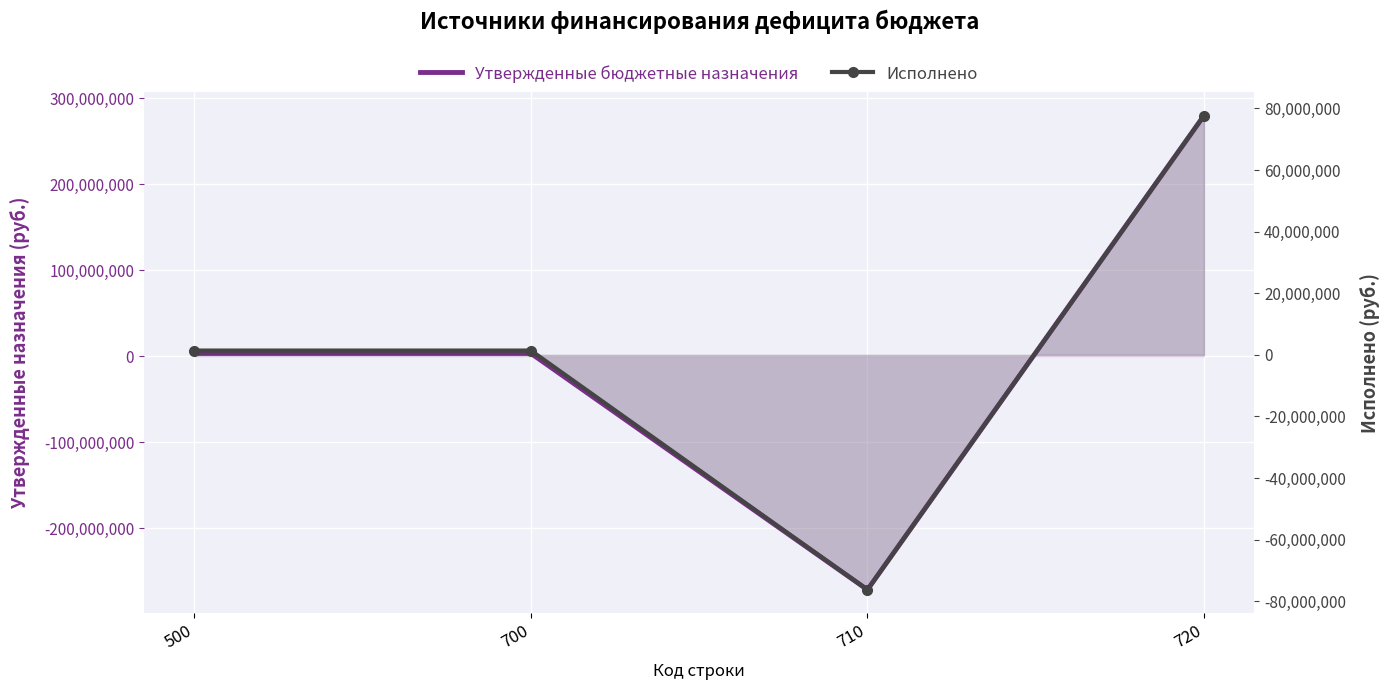

In Утвержденные бюджетные назначения, how many points are lower than both neighbors (excluding endpoints)?

1